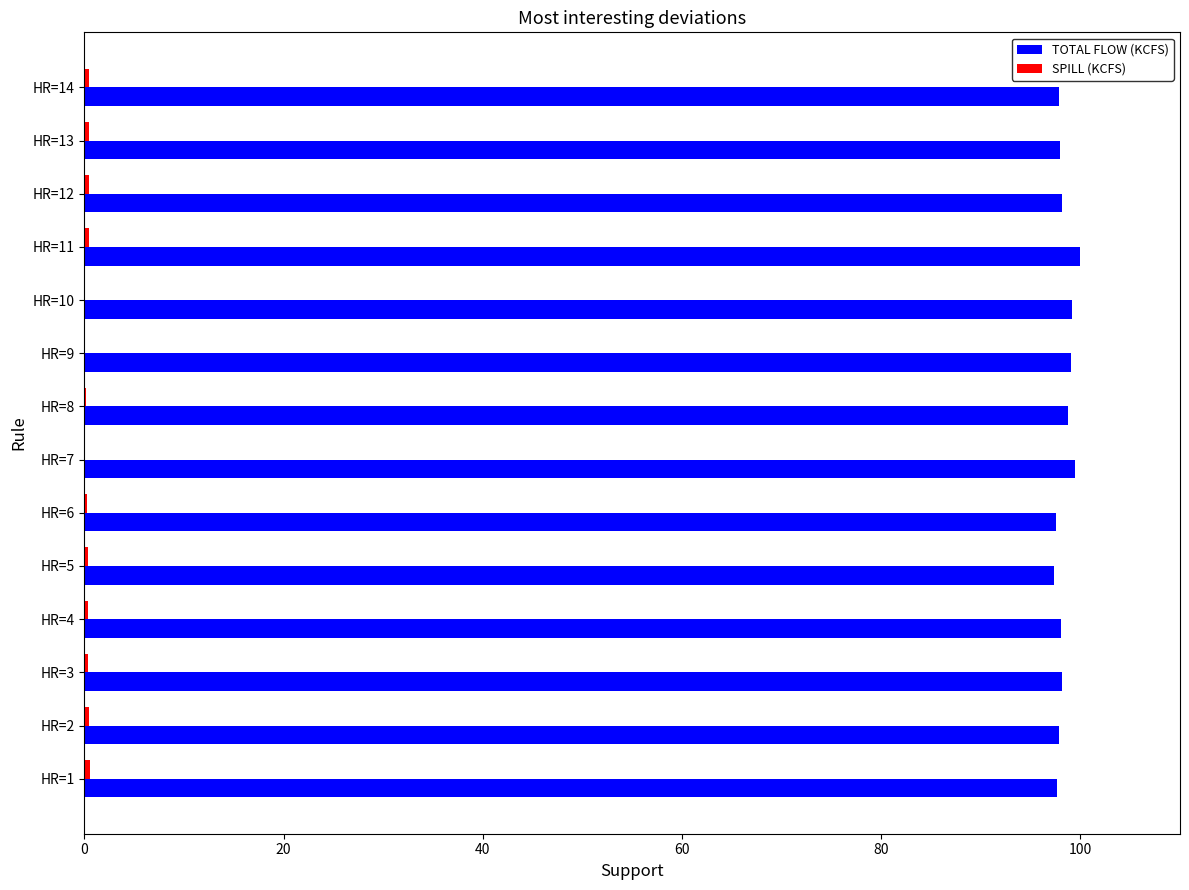

Which series has the largest total across all categories?

TOTAL FLOW (KCFS)